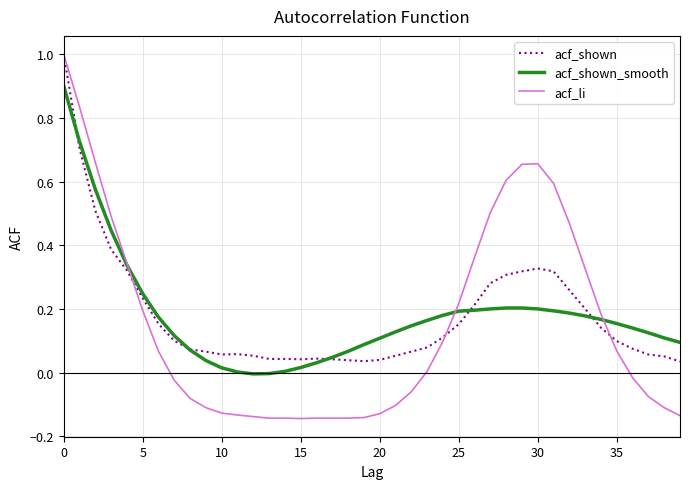

What is the greatest value displayed?

1.0